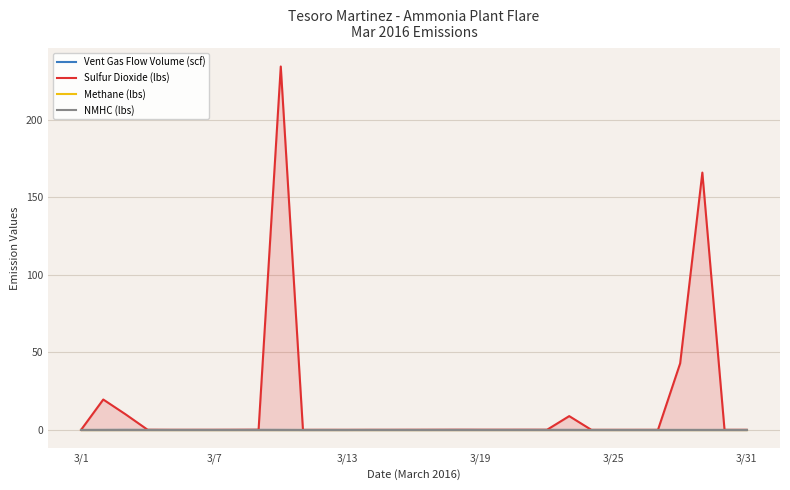

What is the highest value of the Sulfur Dioxide (lbs) series?

234.2